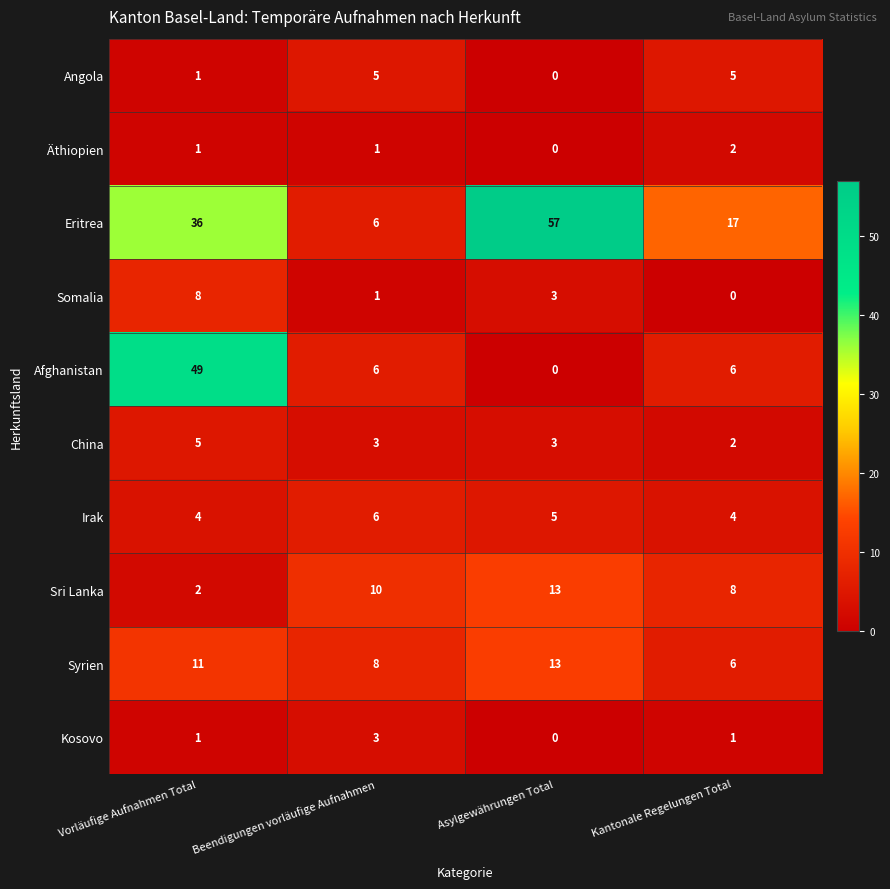

What is the difference between the highest and lowest values at Kantonale Regelungen Total?

17